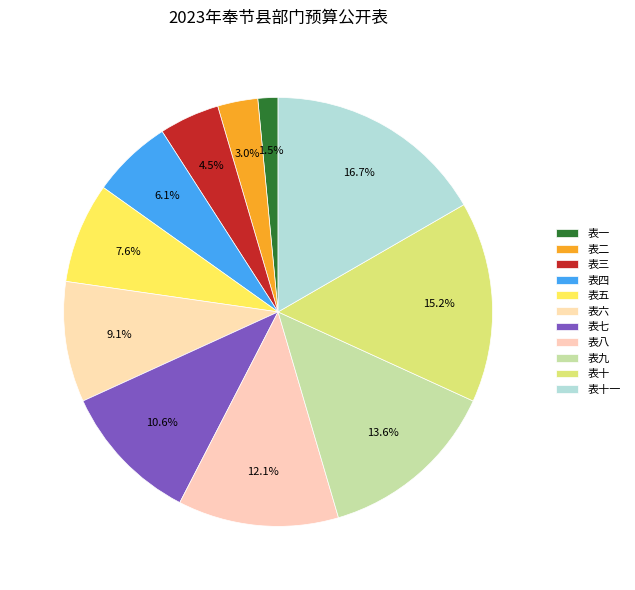

Rank the categories by value from highest to lowest.

表十一, 表十, 表九, 表八, 表七, 表六, 表五, 表四, 表三, 表二, 表一